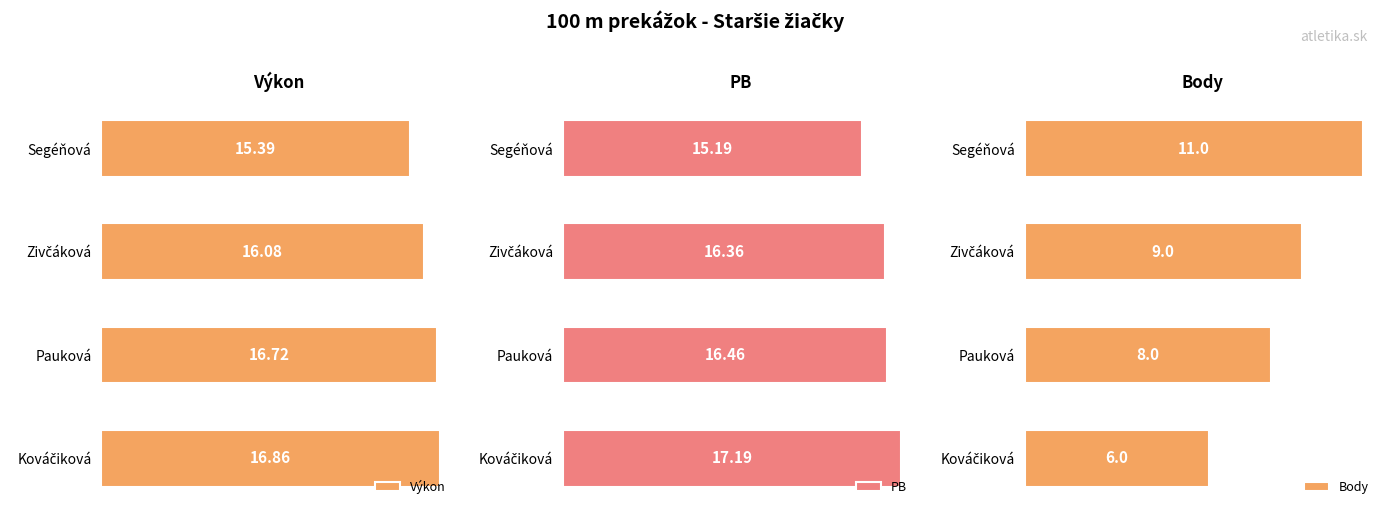

Which category has the lowest value in the Výkon series?

Segéňová